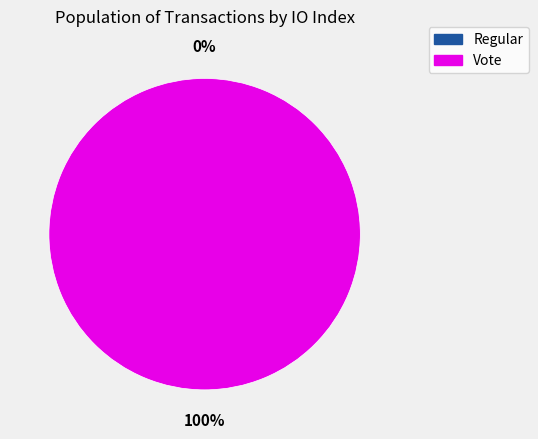

What is the total percentage of Vote and Regular?

100.0%